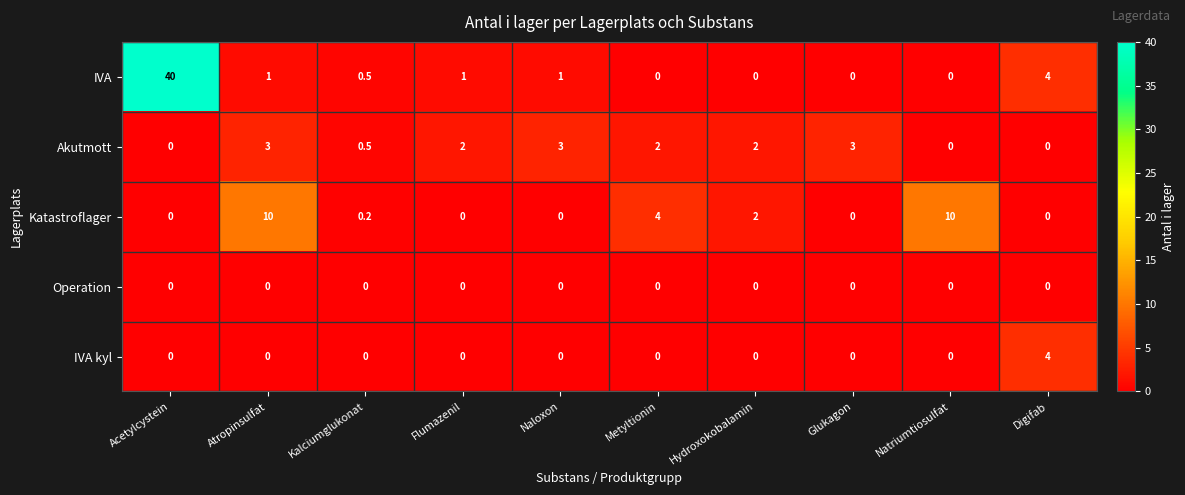

The Katastroflager series shows 10.0 at Natriumtiosulfat. True or false?

True